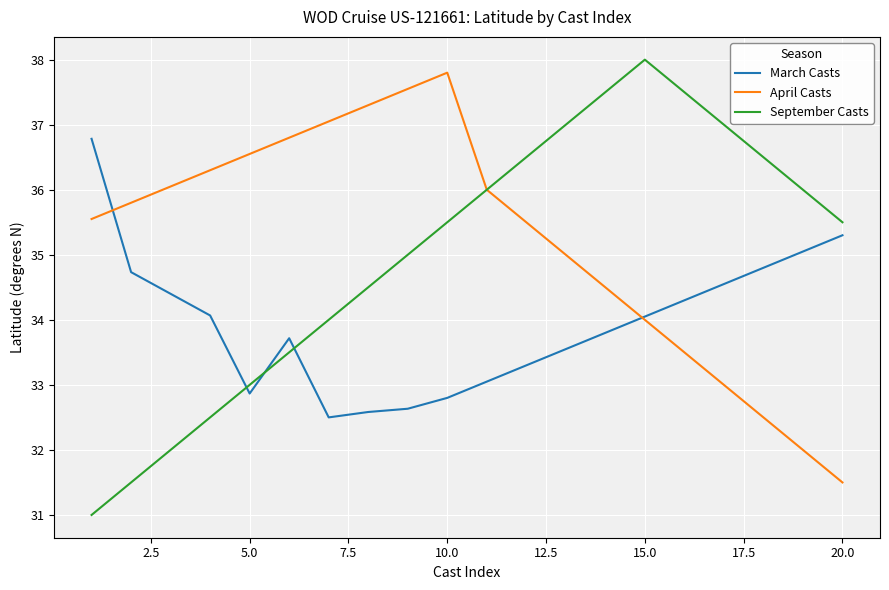

What is the maximum value shown in the chart?

38.0